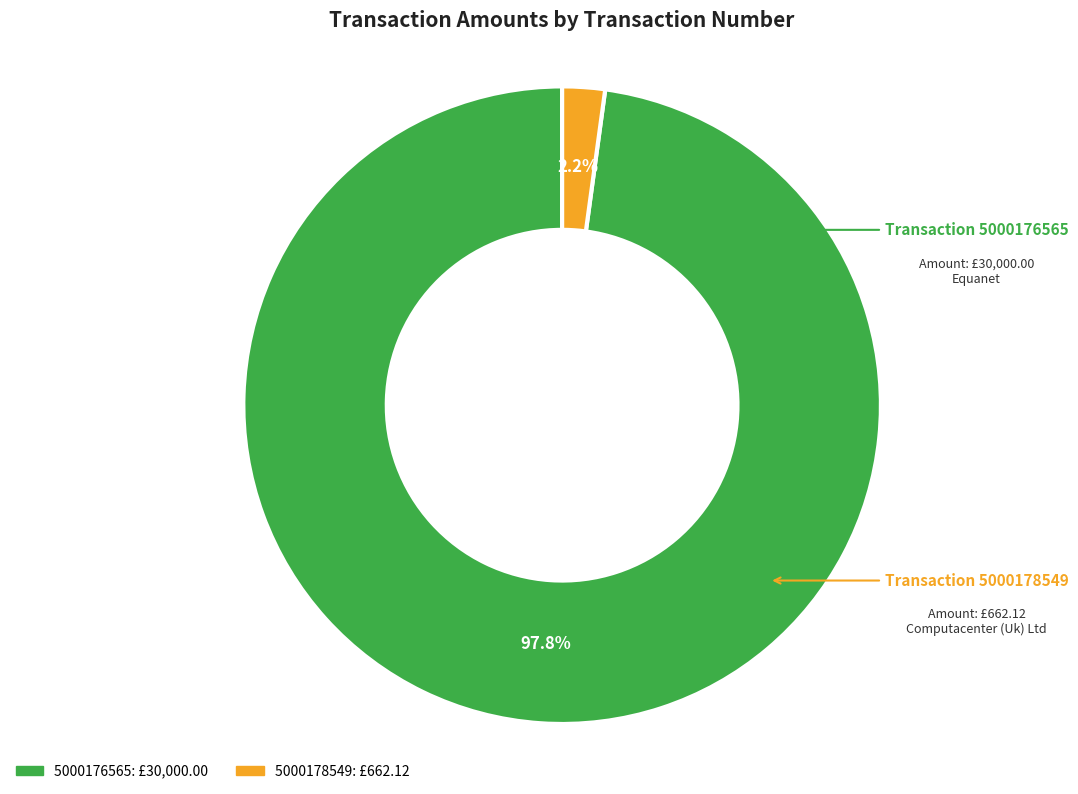

What is the majority slice?

5000176565